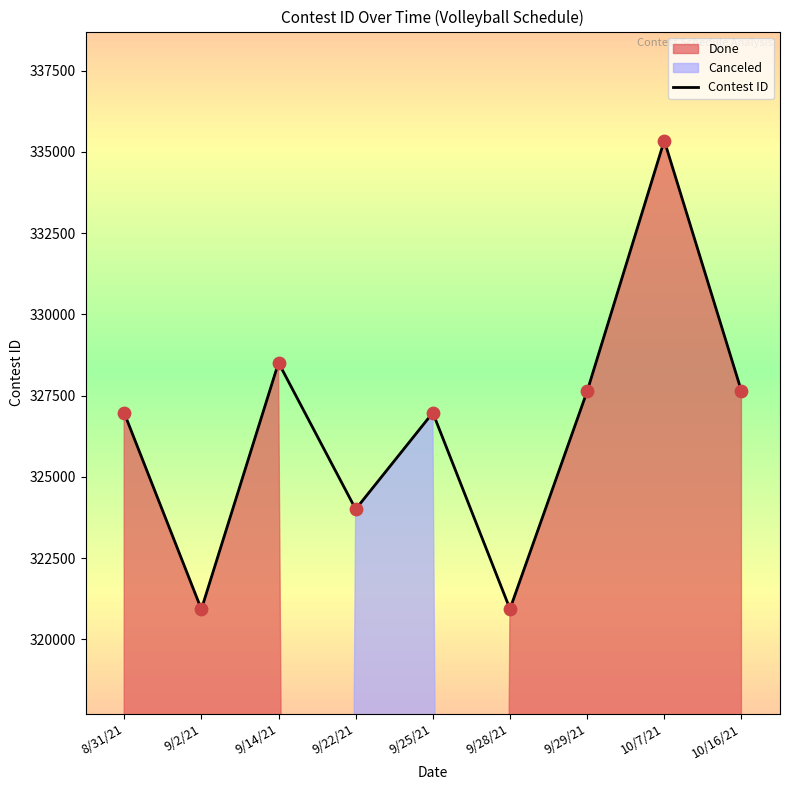

Approximately how many times larger is the value at 10/7/21 compared to 9/29/21?

1.0